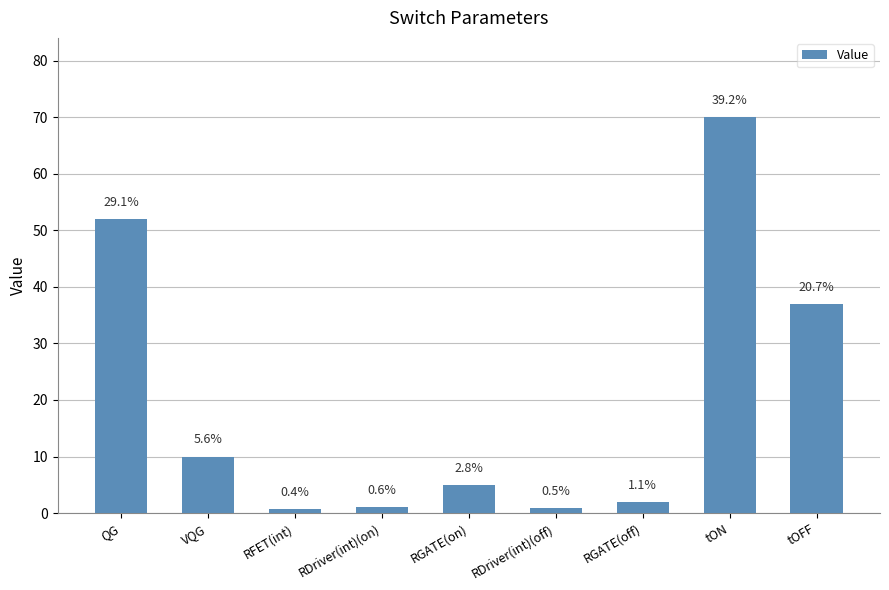

The value at RGATE(on) is 5.0. True or false?

True